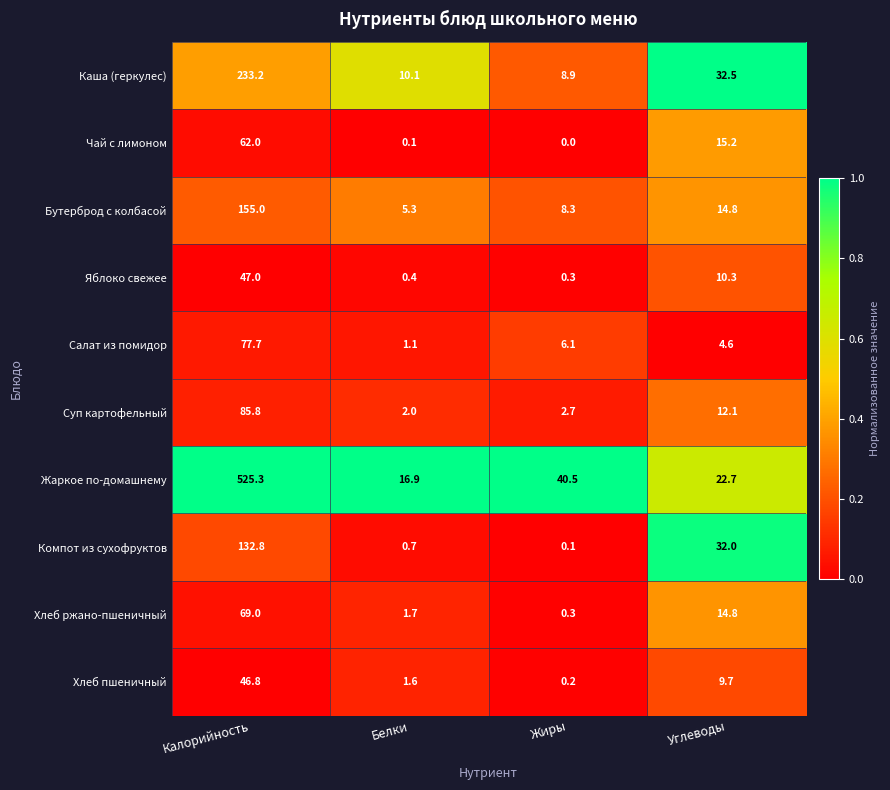

What is the lowest value of the Бутерброд с колбасой series?

5.3